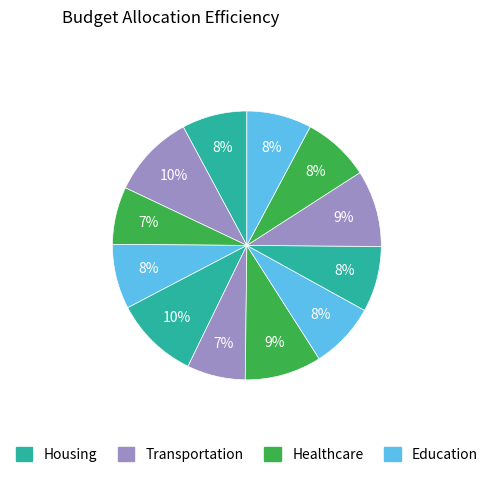

To the nearest percent, what is the difference between the largest and smallest slice percentages?

3%